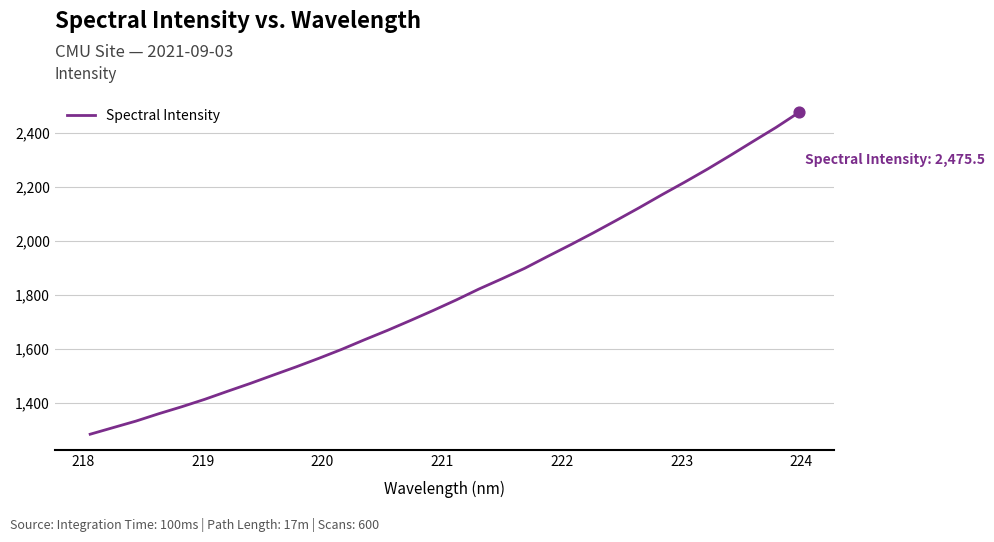

What is the smallest value displayed?

1283.9